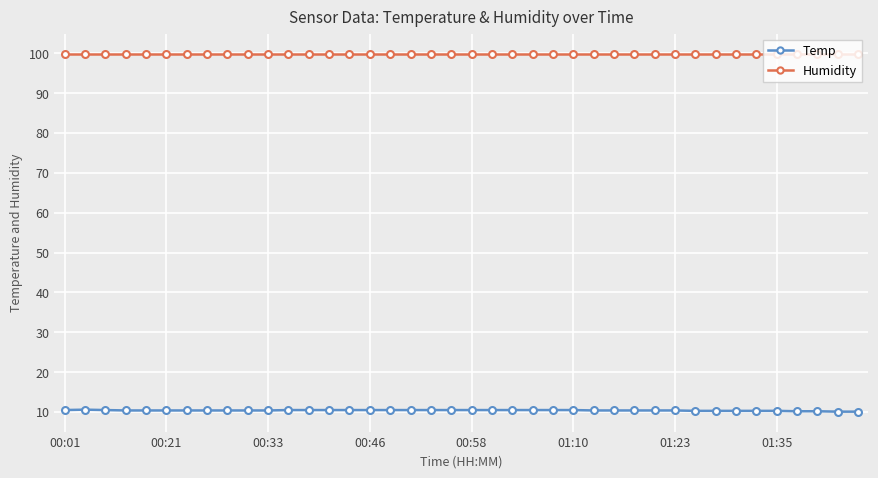

What is the highest value of the Temp series?

10.6